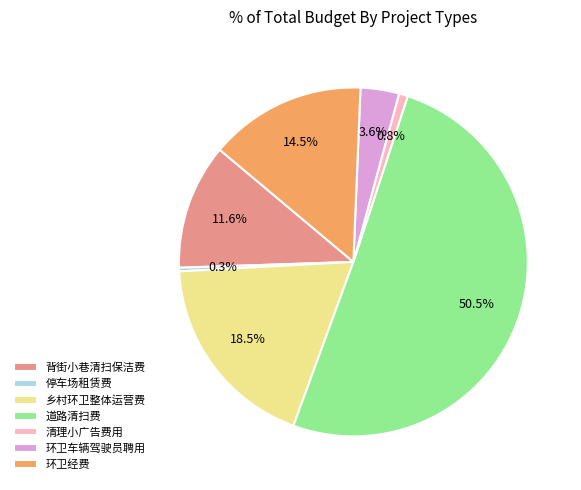

Combined, do 乡村环卫整体运营费 and 环卫车辆驾驶员聘用 account for over 50%?

No